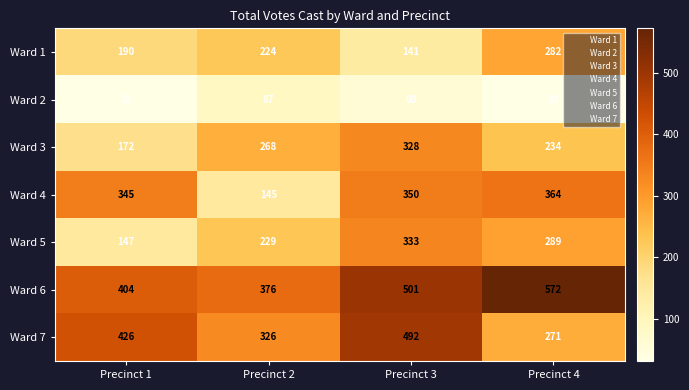

Count the number of categories in the chart.

4